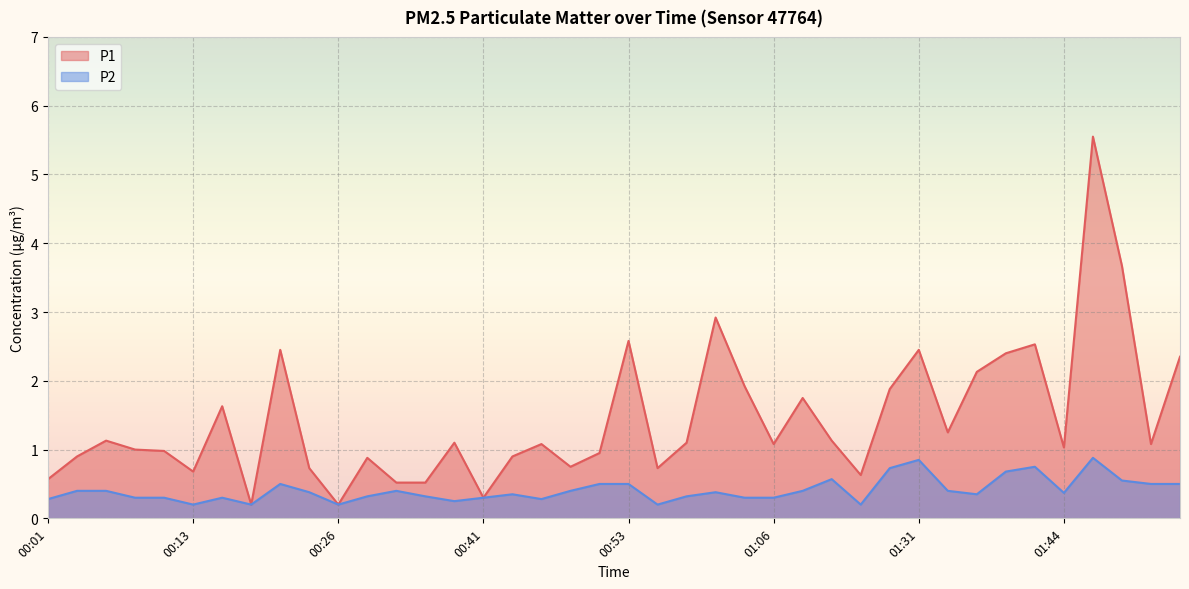

Rank the categories by P2 value from highest to lowest.

01:47, 01:31, 01:42, 01:25, 01:39, 01:17, 01:49, 00:21, 00:51, 00:53, 01:52, 01:54, 00:03, 00:06, 00:31, 00:48, 01:11, 01:34, 00:23, 01:01, 01:44, 00:43, 01:37, 00:28, 00:33, 00:58, 00:08, 00:11, 00:16, 00:41, 01:03, 01:06, 00:01, 00:45, 00:38, 00:13, 00:18, 00:26, 00:56, 01:19